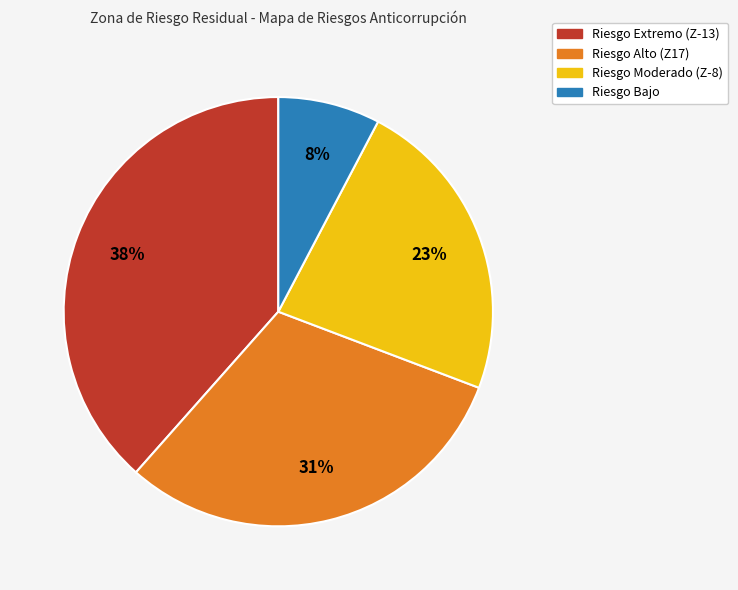

Which slice is the largest?

Riesgo Extremo (Z-13)